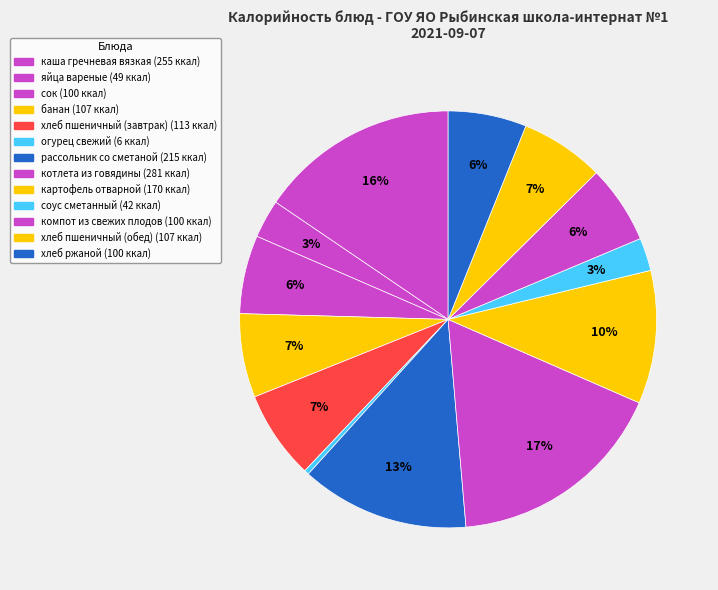

Is the sum of хлеб пшеничный (обед) and хлеб ржаной greater than half?

No